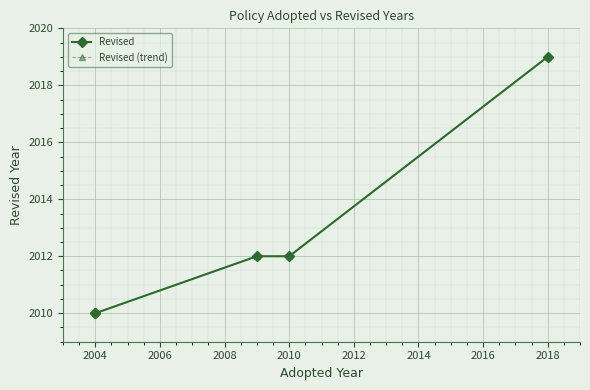

Where does the Revised series first go above 2012?

2018